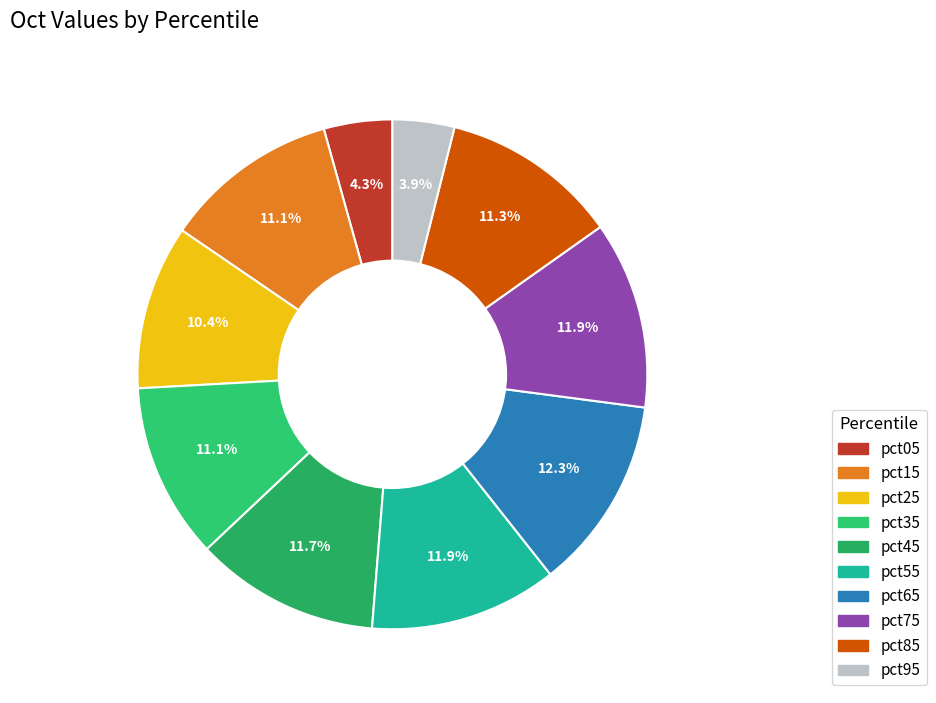

Rank the categories by value from highest to lowest.

pct65, pct55, pct75, pct45, pct85, pct35, pct15, pct25, pct05, pct95